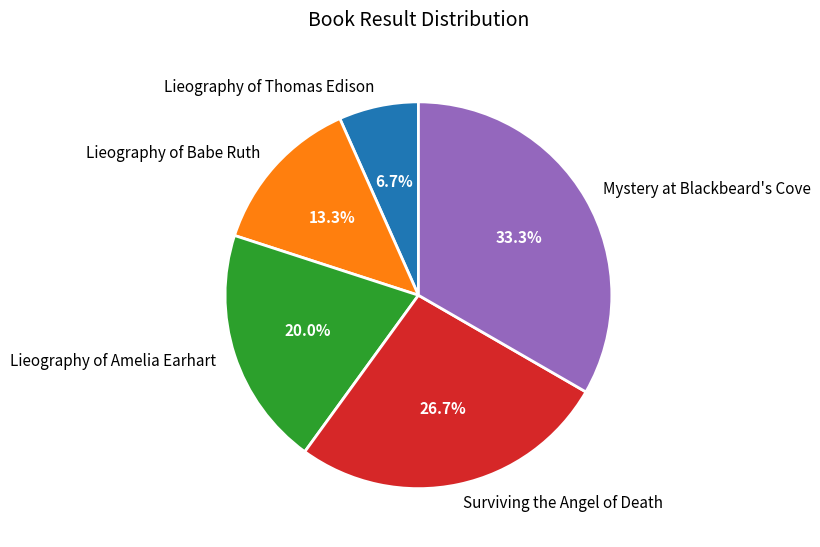

Does Mystery at Blackbeard's Cove account for over 50% of the chart?

No